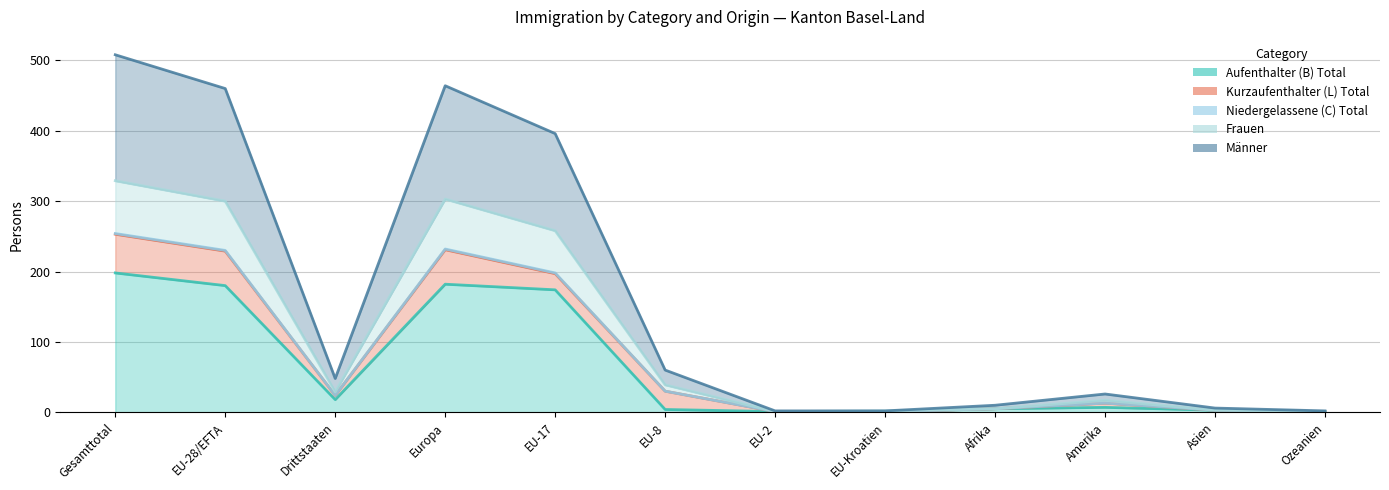

True or false: Männer has a value of 1 at Ozeanien.

True